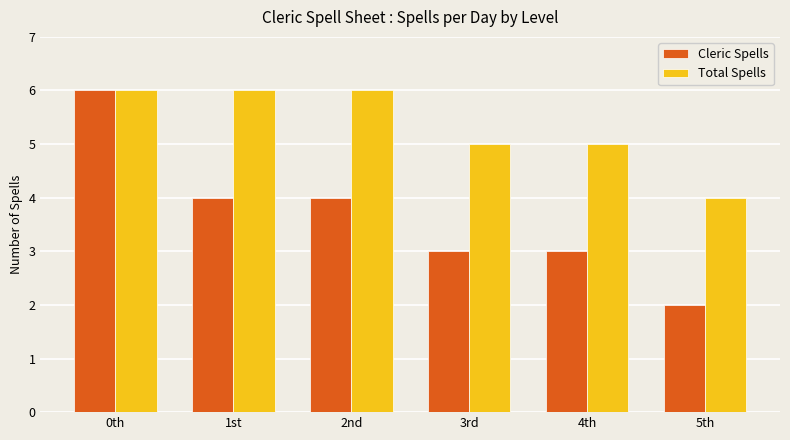

What value does the Total Spells series have at 4th?

5